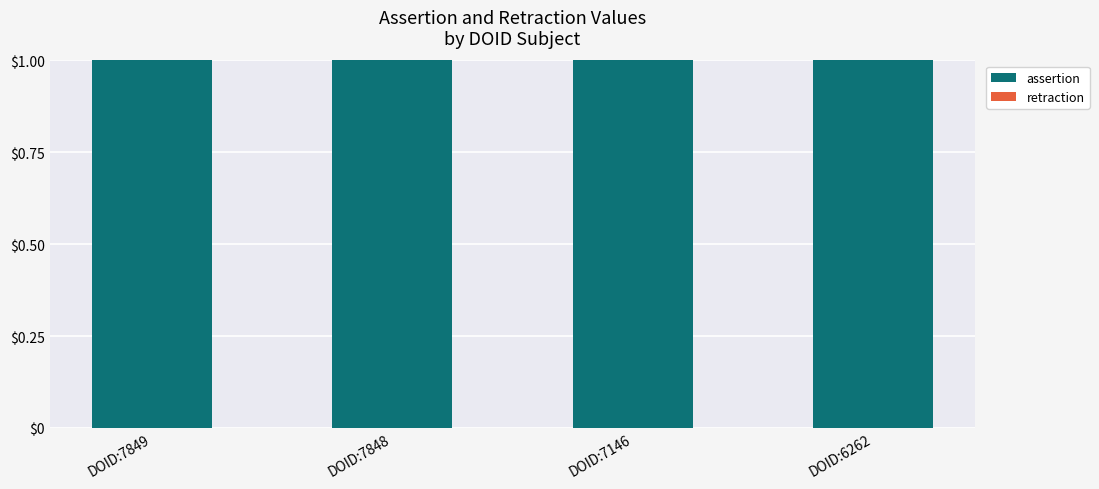

Is the value of assertion at DOID:7849 greater than the value of retraction at DOID:7146?

Yes